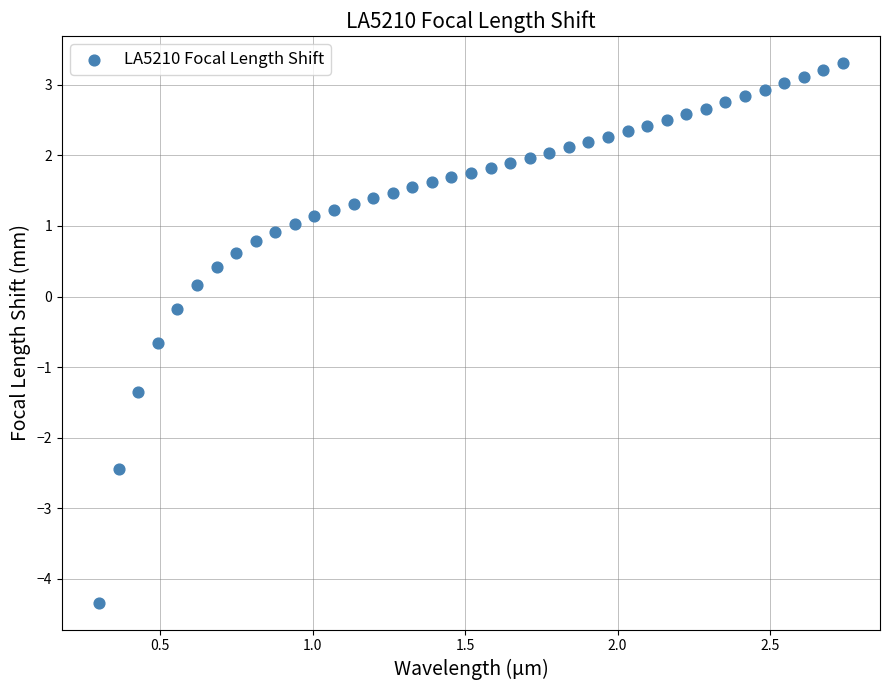

What is the range of Y values (max minus min)?

7.6